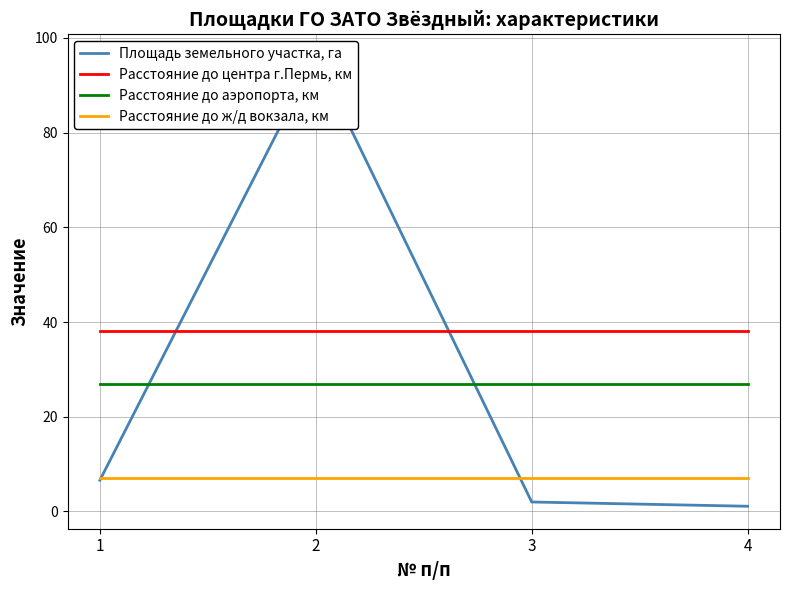

Is this an area chart (filled region under the line)?

No